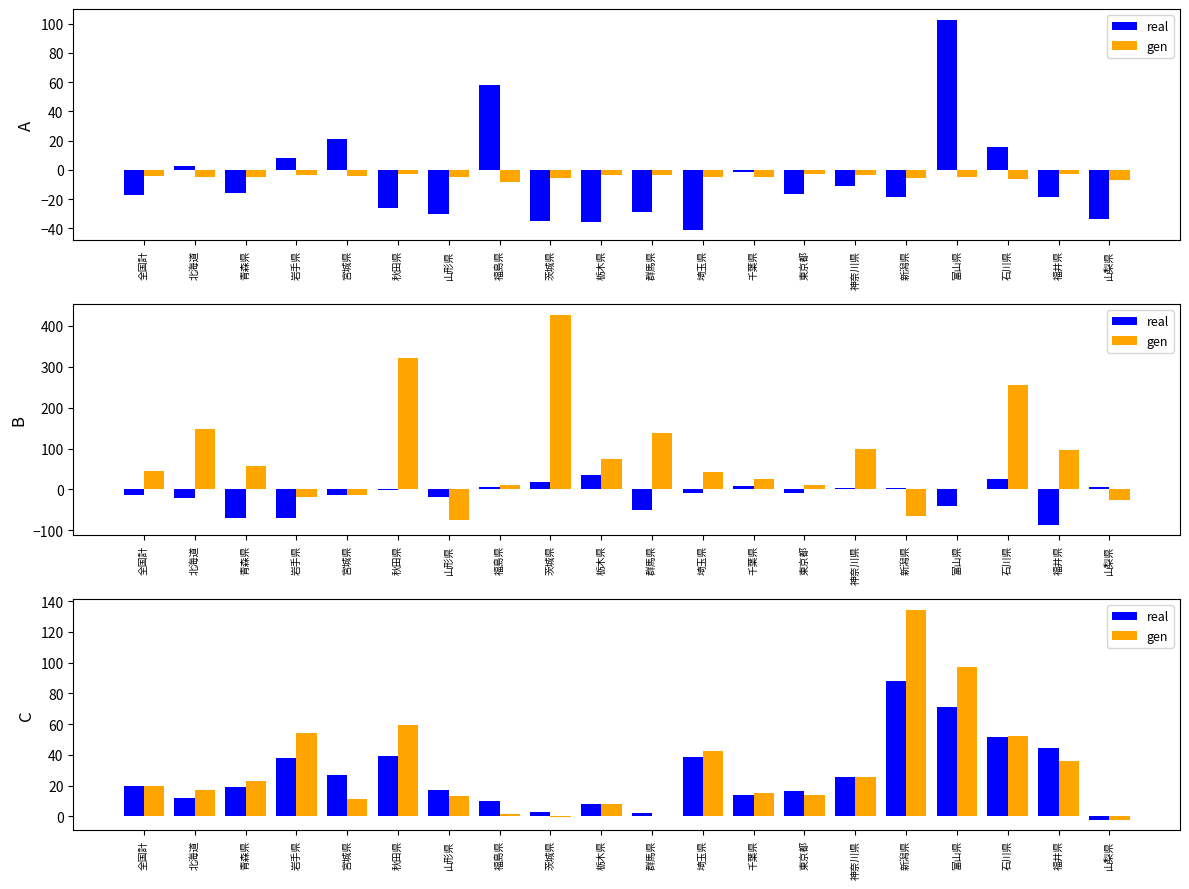

Rank the series by their maximum value, from highest to lowest.

gen, real